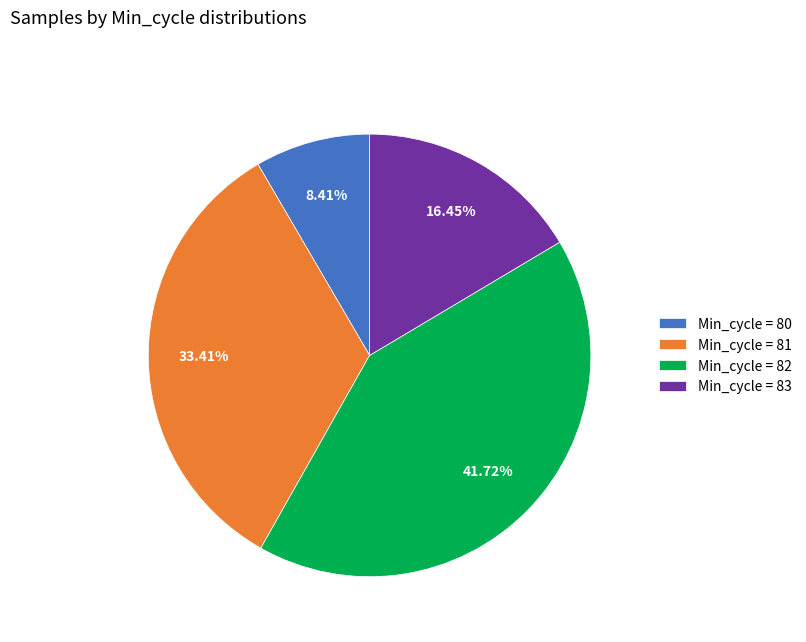

How many slices are in this pie chart?

4